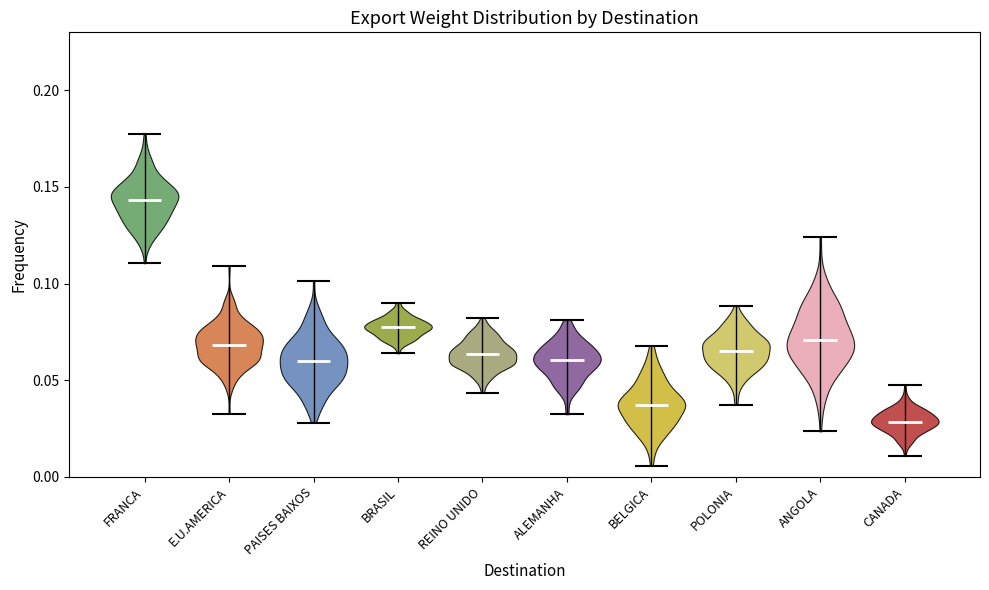

Reading left to right, read every violin against the y-axis: where its median line is, and the lowest and highest points it reaches. The values are not printed on the chart, so give them approximately, as read against the axis.

FRANCA: median line 0.145, lowest point 0.110, highest point 0.175
E.U.AMERICA: median line 0.070, lowest point 0.035, highest point 0.110
PAISES BAIXOS: median line 0.060, lowest point 0.030, highest point 0.100
BRASIL: median line 0.075, lowest point 0.065, highest point 0.090
REINO UNIDO: median line 0.065, lowest point 0.045, highest point 0.080
ALEMANHA: median line 0.060, lowest point 0.030, highest point 0.080
BELGICA: median line 0.035, lowest point 0.005, highest point 0.070
POLONIA: median line 0.065, lowest point 0.035, highest point 0.090
ANGOLA: median line 0.070, lowest point 0.025, highest point 0.125
CANADA: median line 0.030, lowest point 0.010, highest point 0.050